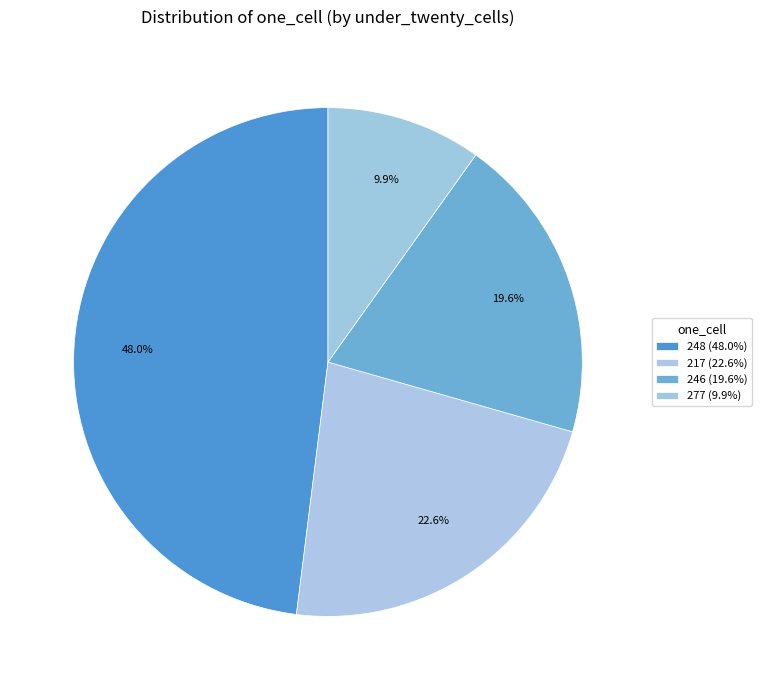

Is there a majority slice in this chart?

No